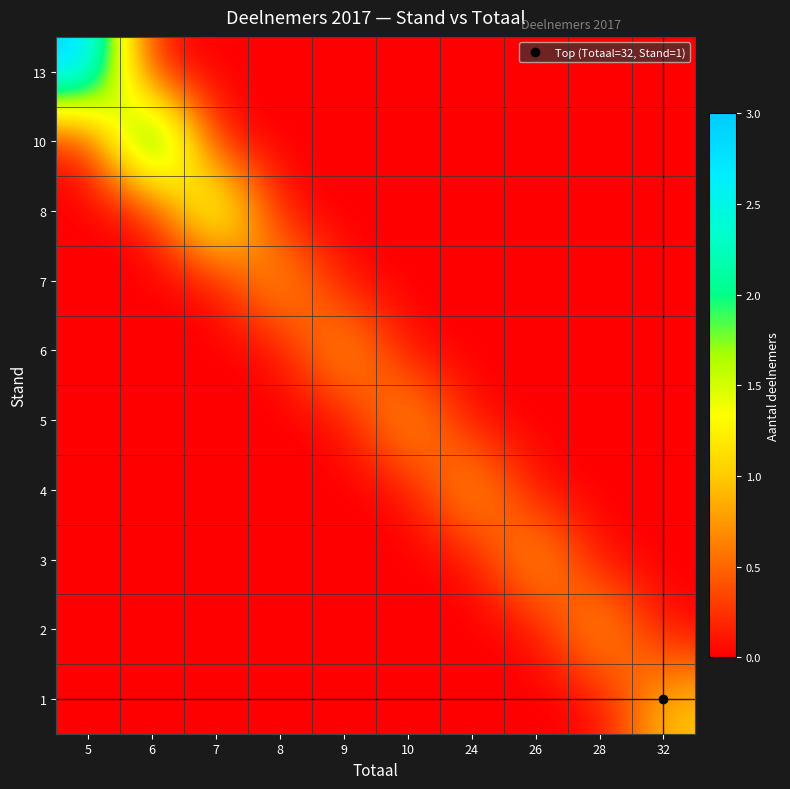

Count the number of categories in the chart.

10